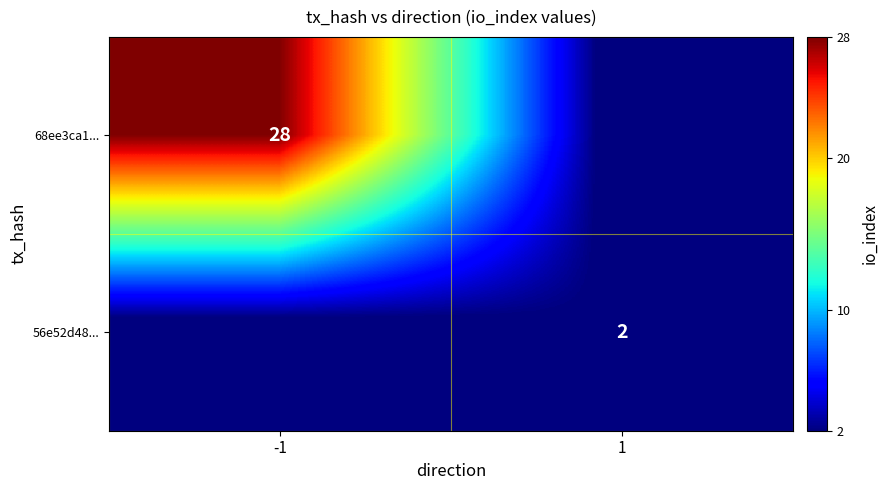

Is it true that 68ee3ca1... equals 28 at -1?

True